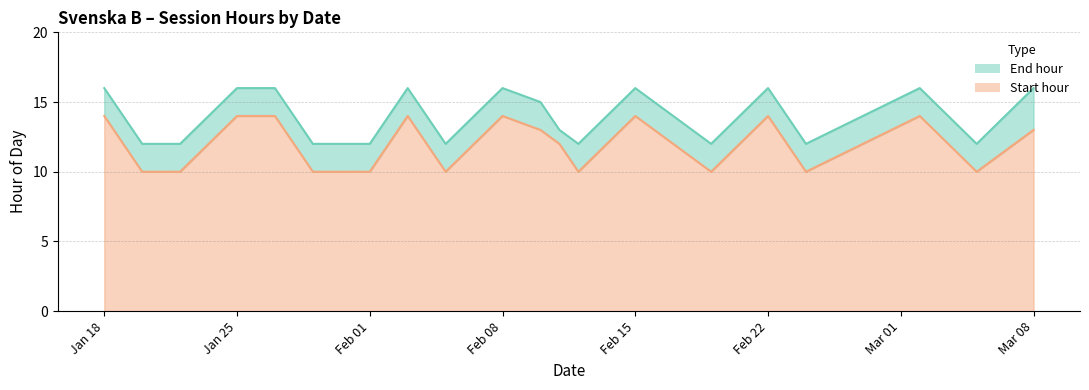

The Start hour line series shows 15 at Feb 01. True or false?

False